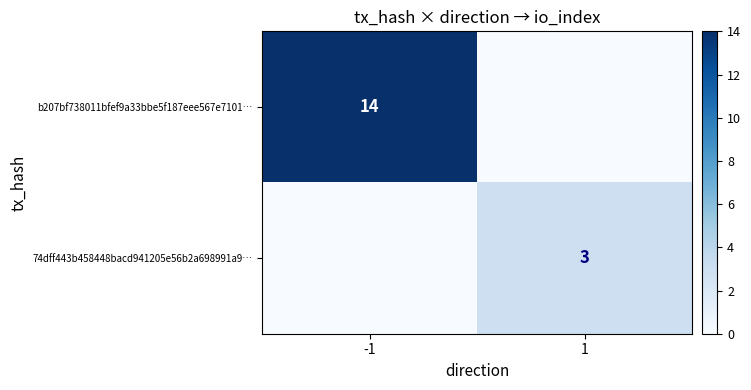

Which has a higher value, -1 or 1?

-1